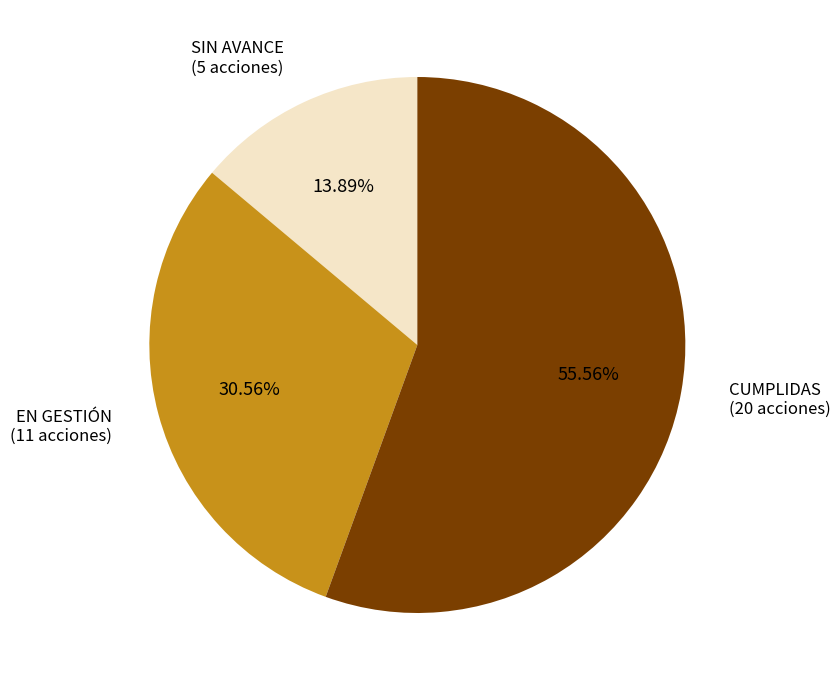

The CUMPLIDAS slice represents 64% of the pie. True or false?

False